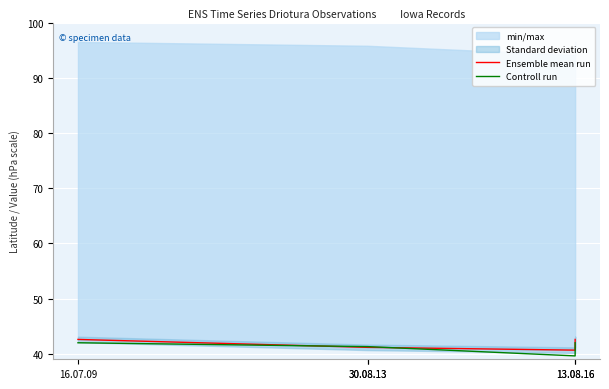

What is the sum of all Ensemble mean run values?

208.2